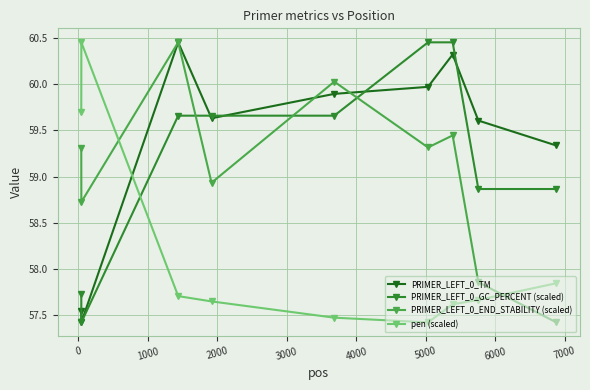

What is the smallest value displayed?

57.4